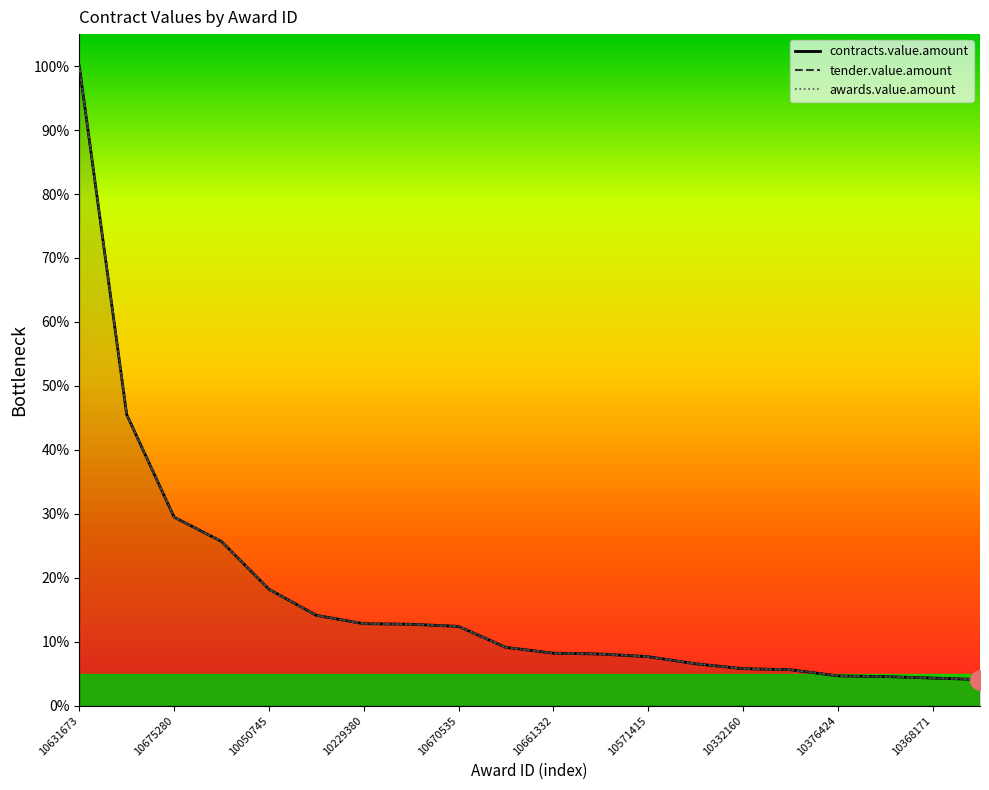

What is the difference between the second highest and second lowest values in the contracts.value.amount series?

41.2